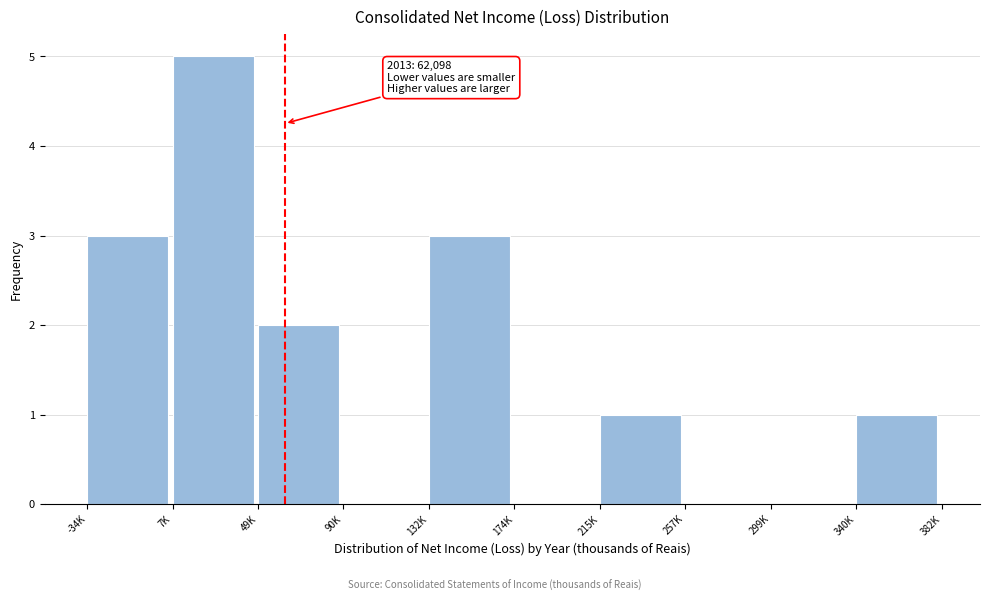

Reading right to left, list all the values displayed in this chart.

340K=1	299K=0	257K=0	215K=1	174K=0	132K=3	90K=0	49K=2	7K=5	-34K=3